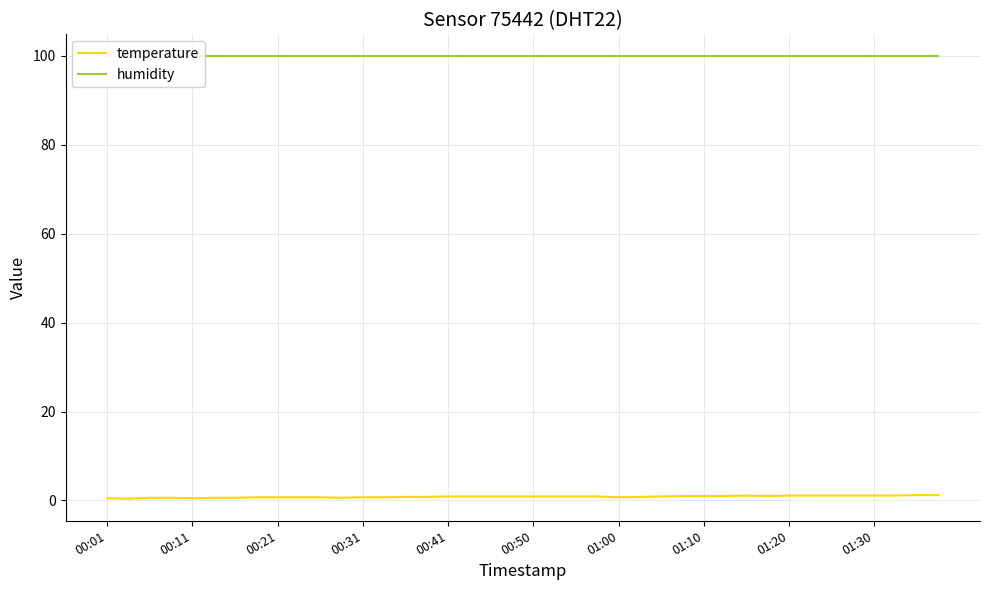

How many distinct data groups are displayed?

2